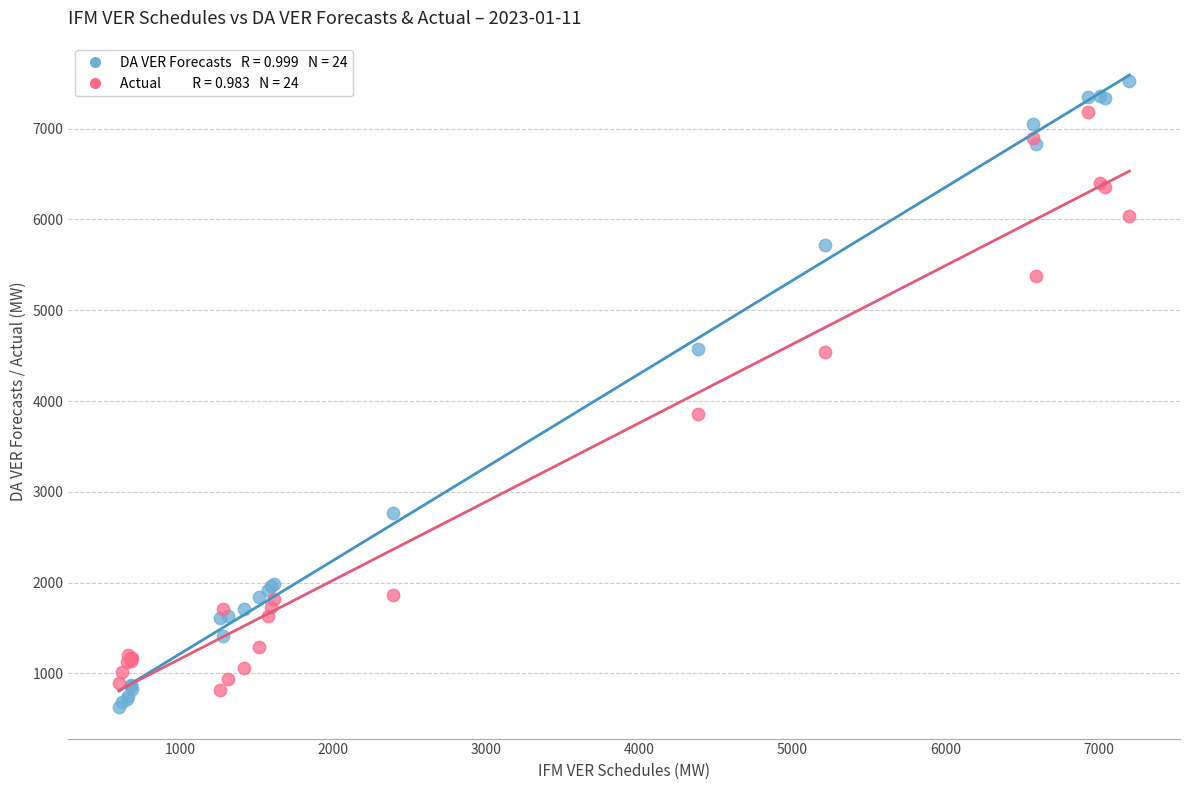

Across all series, what Y value is closest to 4078?

3860.9